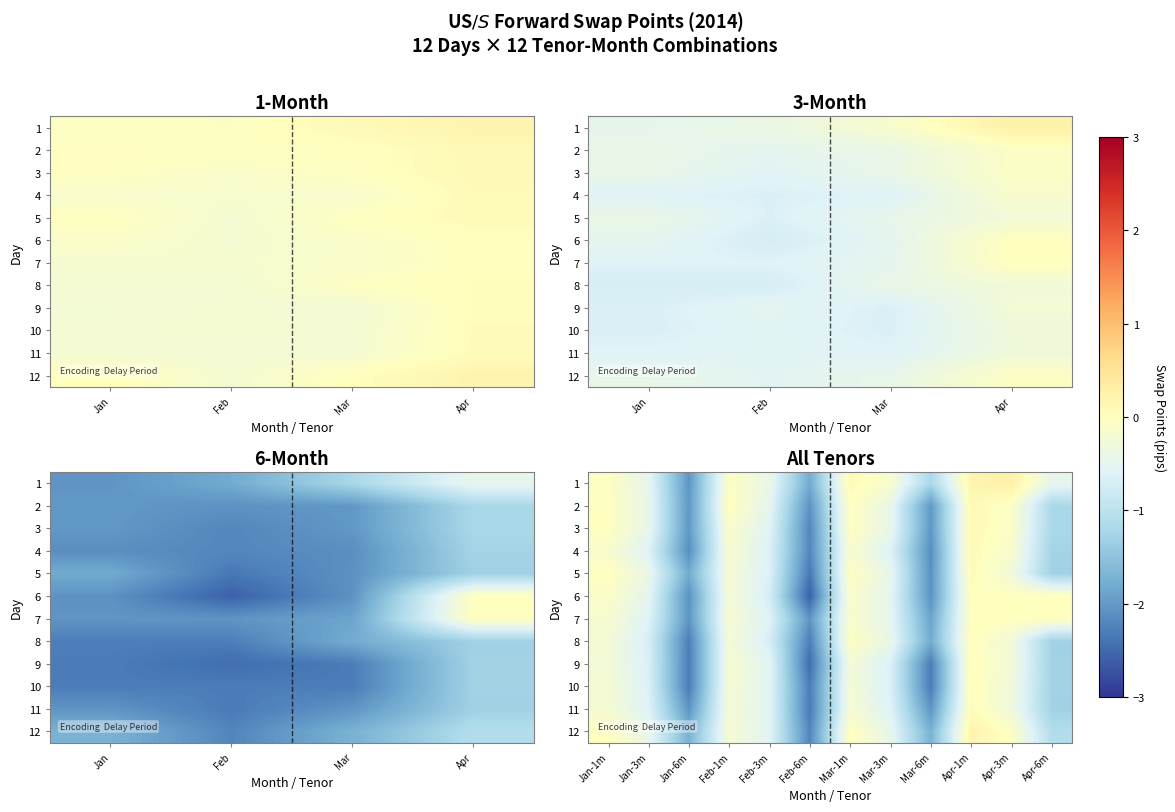

The value of 5 at Jan-6m is -2.9. True or false?

False